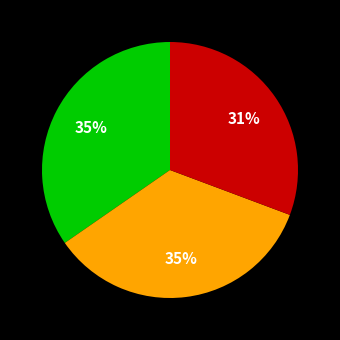

Count the number of slices in the pie.

3